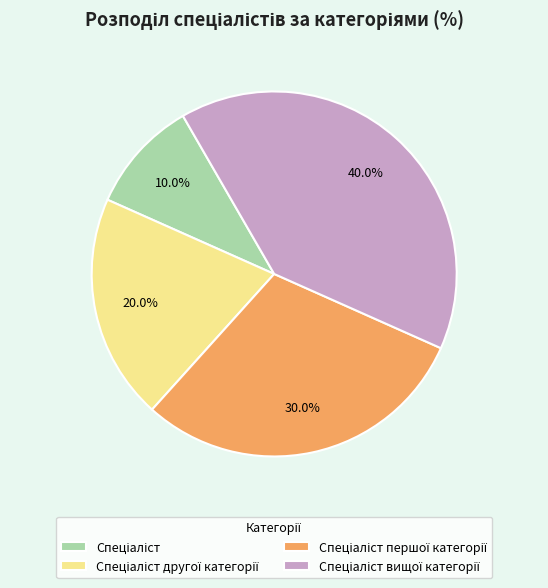

Is there any slice that represents more than half of the pie?

No